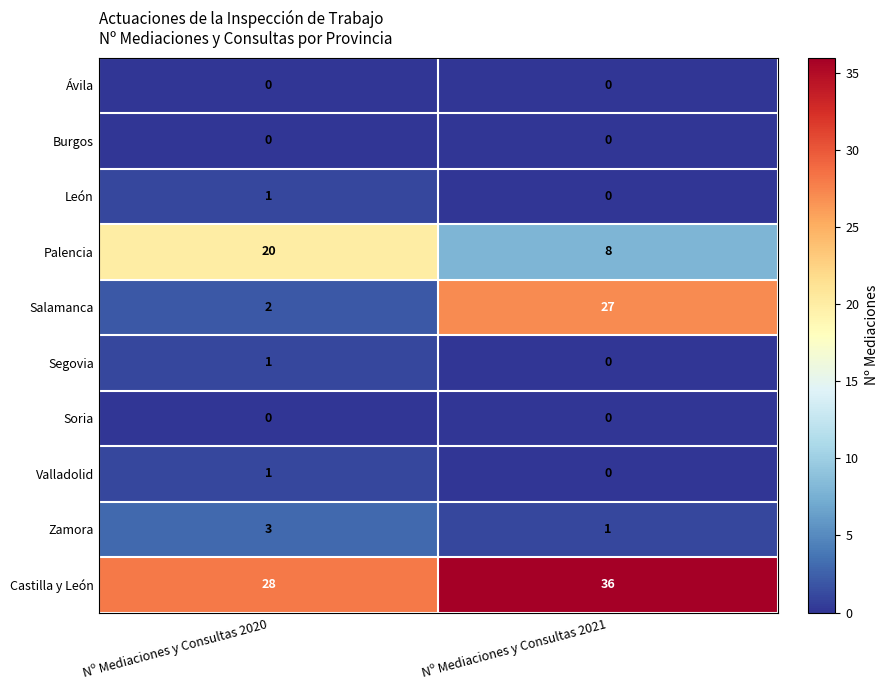

Reading right to left, list all the values displayed in this chart.

Ávila: 0	0
Burgos: 0	0
León: 0	1
Palencia: 8	20
Salamanca: 27	2
Segovia: 0	1
Soria: 0	0
Valladolid: 0	1
Zamora: 1	3
Castilla y León: 36	28